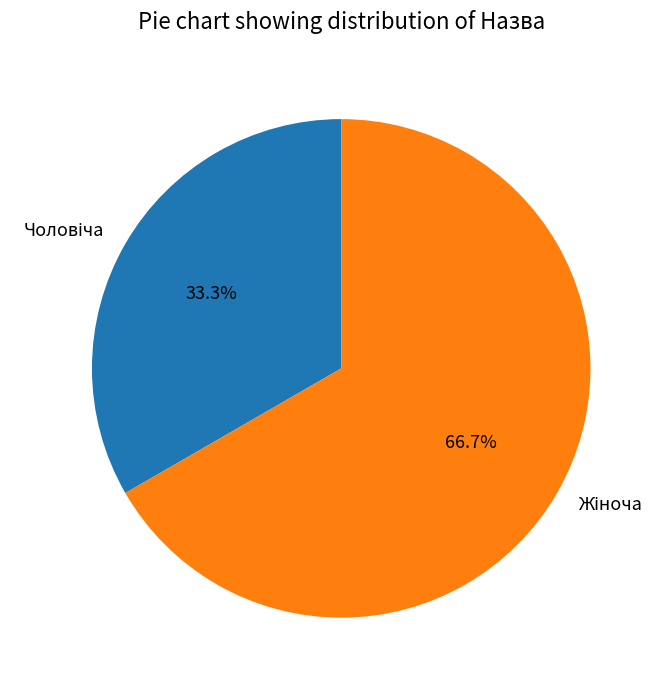

To the nearest percent, what is the difference between the largest and smallest slice percentages?

33%